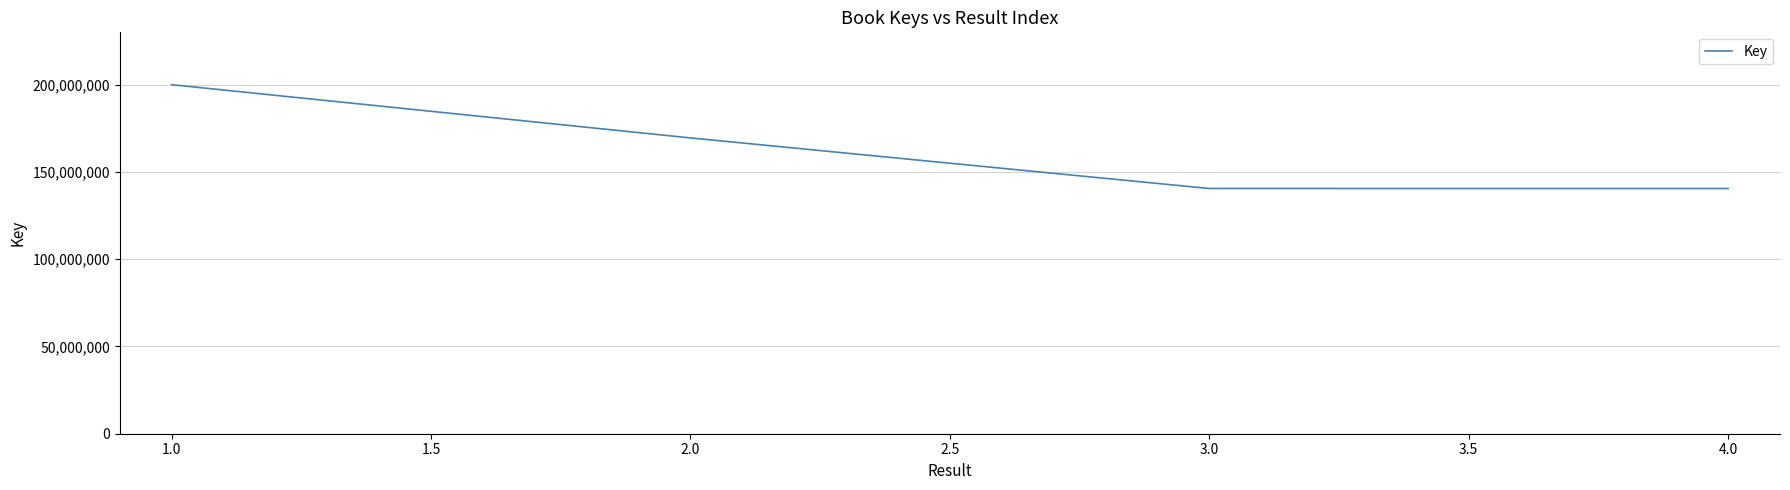

At which label is the value closest to 170217657?

2.0